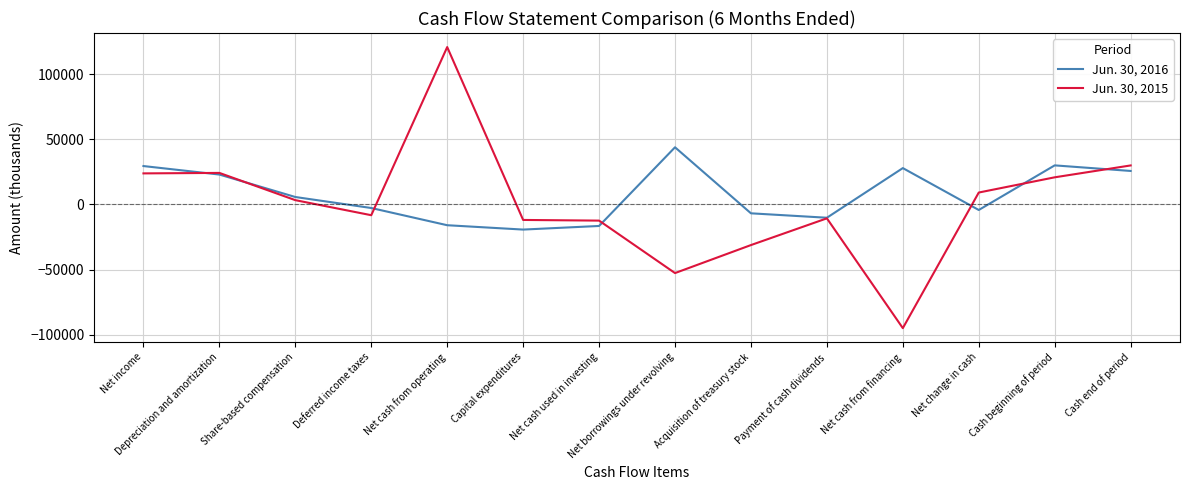

At Acquisition of treasury stock, list the series in order from largest to smallest.

Jun. 30, 2016, Jun. 30, 2015